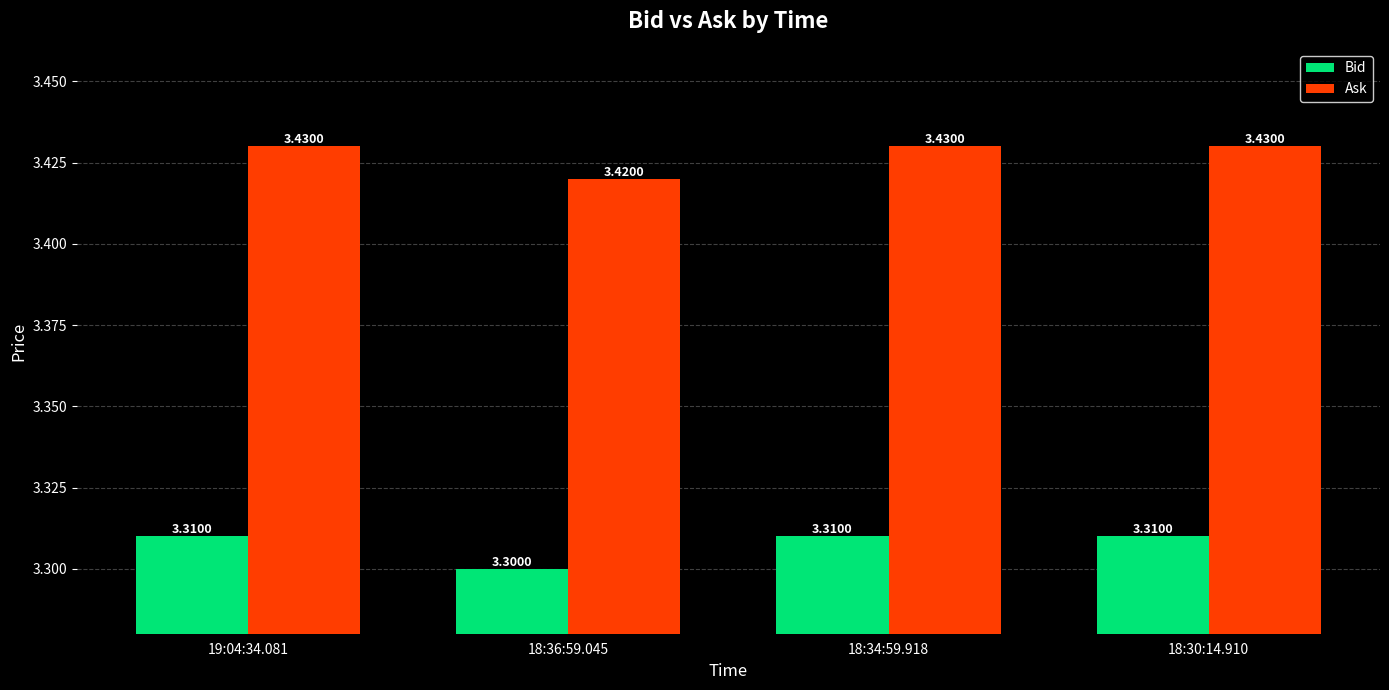

Rank the series by their maximum value, from lowest to highest.

Bid, Ask